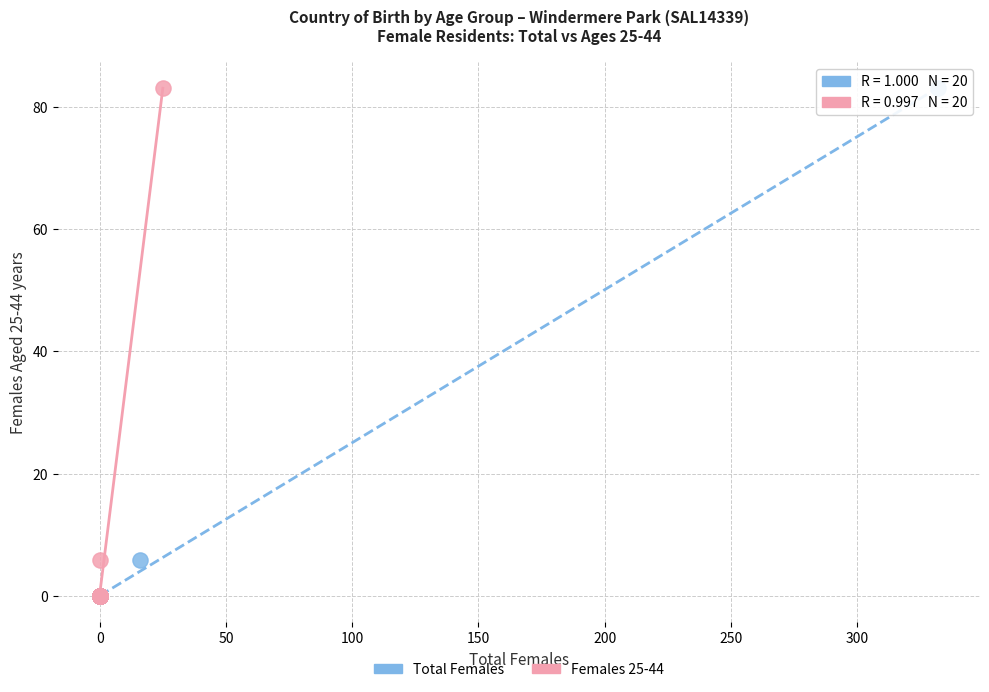

What are all the series names shown in the legend?

Total Females, Females 25-44